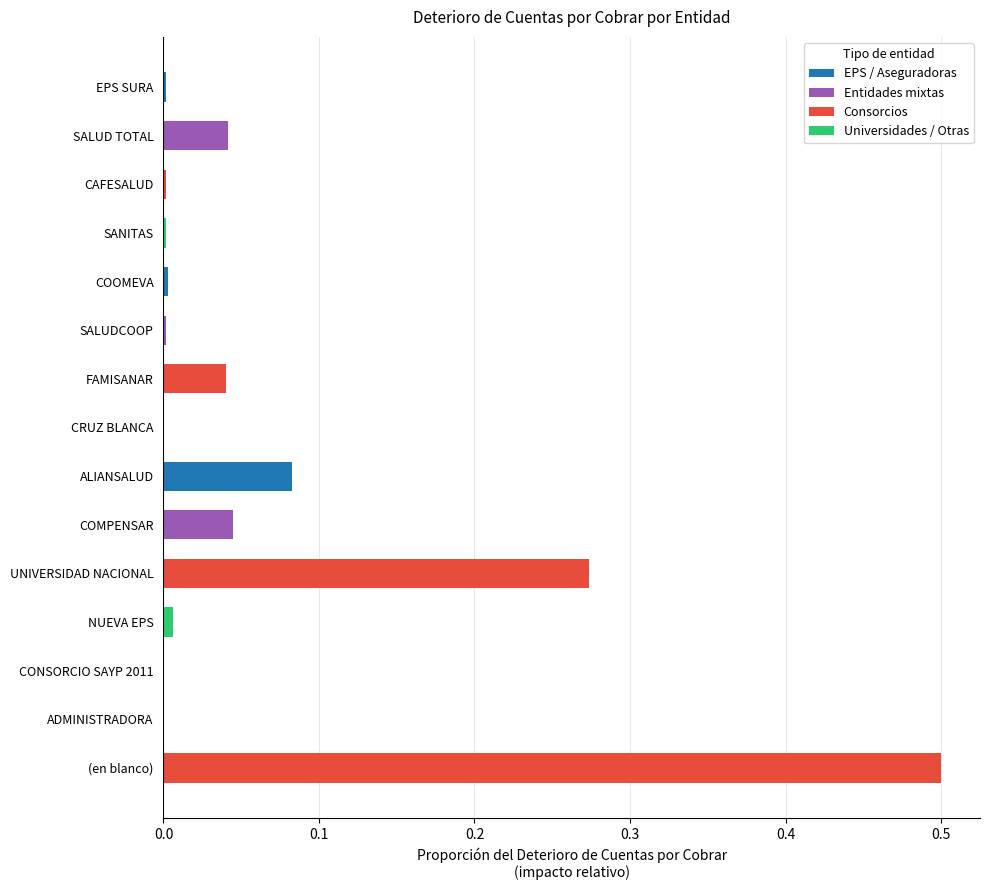

Are the bars horizontal?

Yes